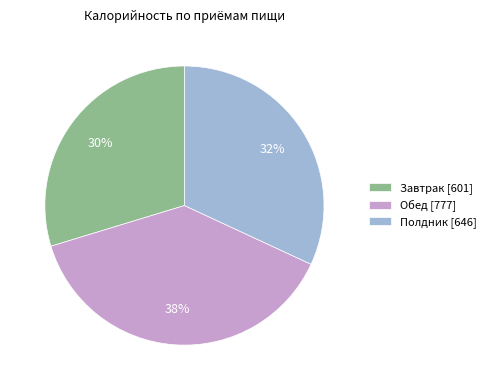

The Обед slice represents 38% of the pie. True or false?

True